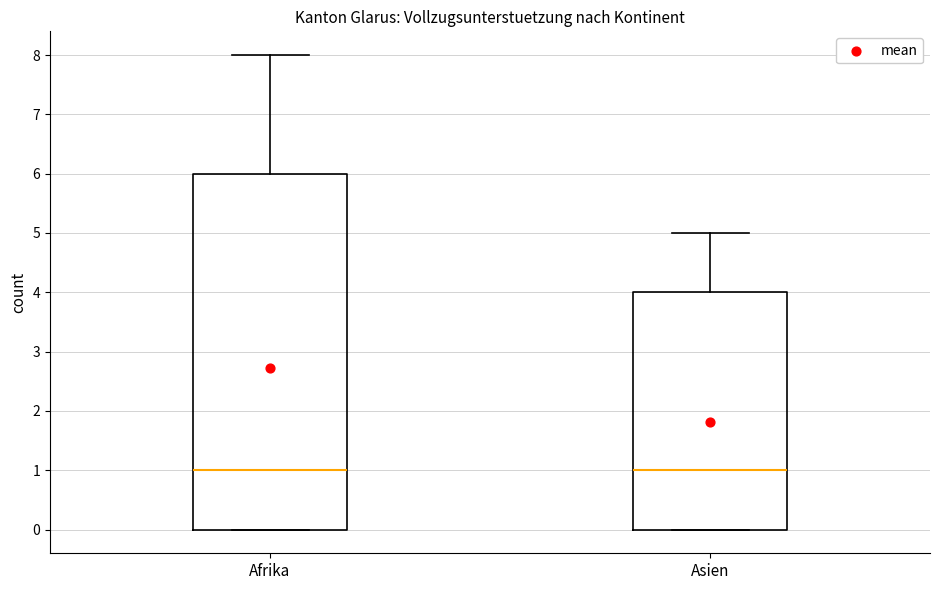

Reading left to right, transcribe this box plot: for each box, give where its median line is, the range the box spans, and where its two whiskers end, as read against the y-axis. The values are not printed on the chart, so give them approximately, as read against the axis.

Afrika: median 1, box 0 to 6, whiskers 0 to 8
Asien: median 1, box 0 to 4, whiskers 0 to 5